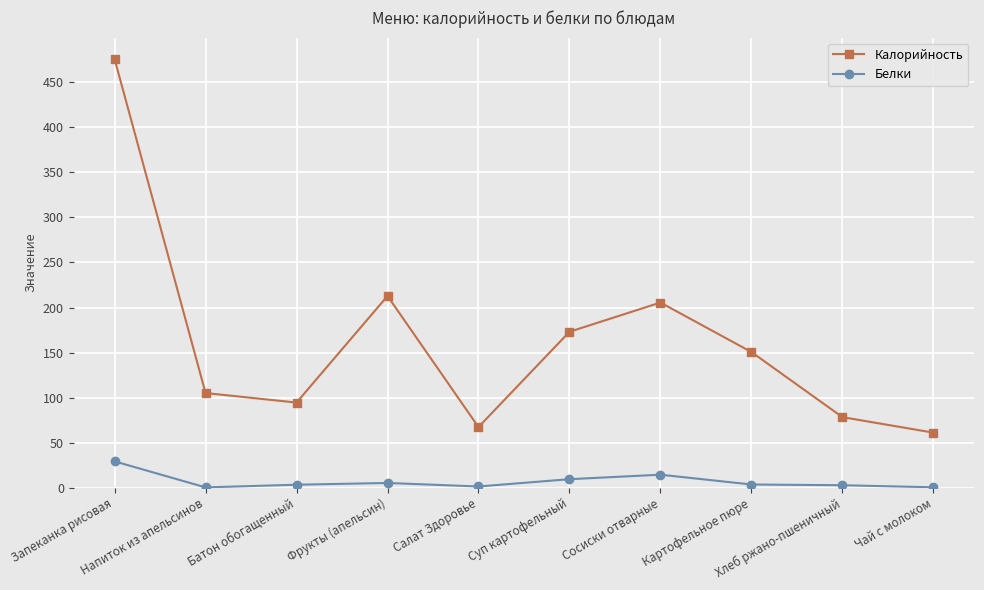

At which category is the sum across all series the highest?

Запеканка рисовая